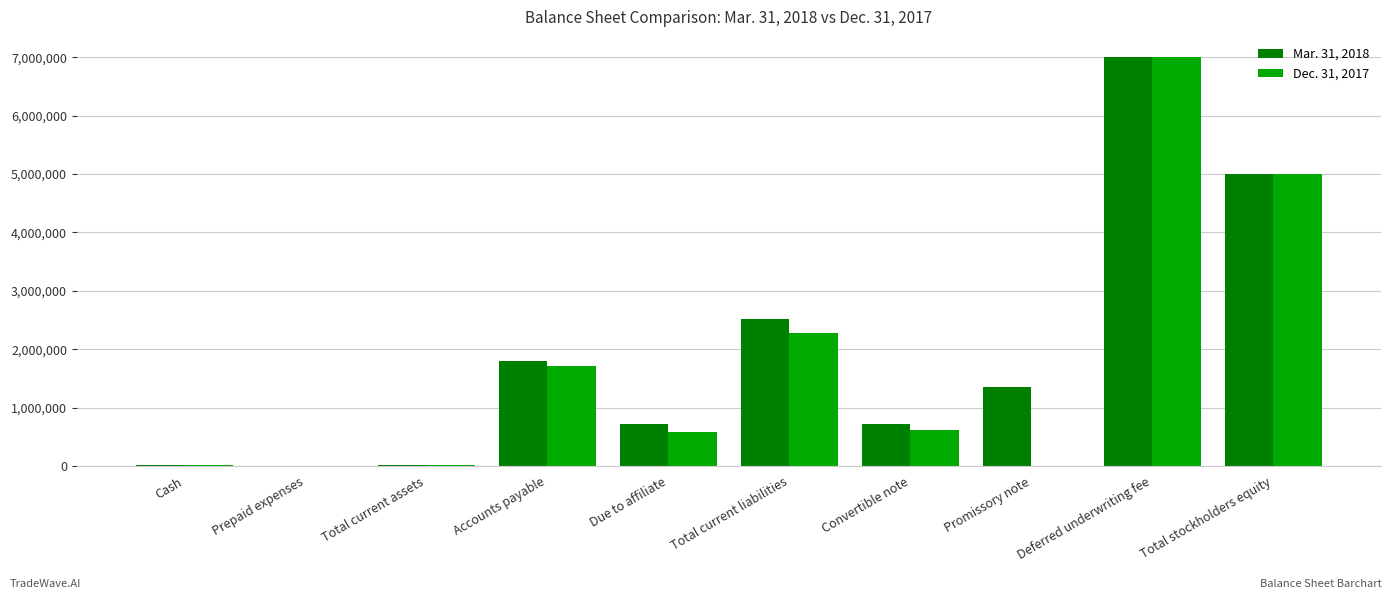

How many groups of bars are there?

10